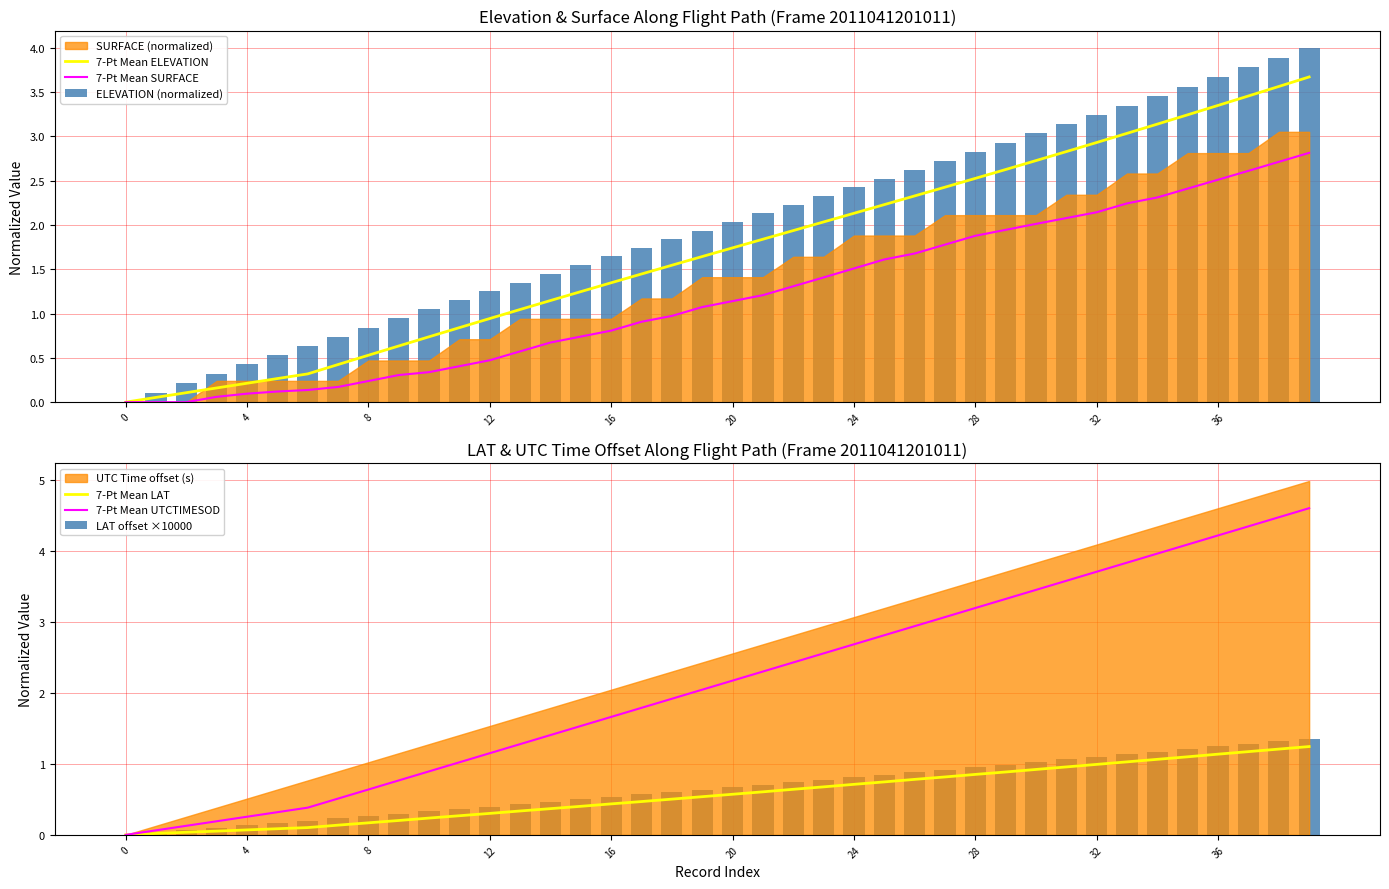

Does the chart contain any negative values?

No